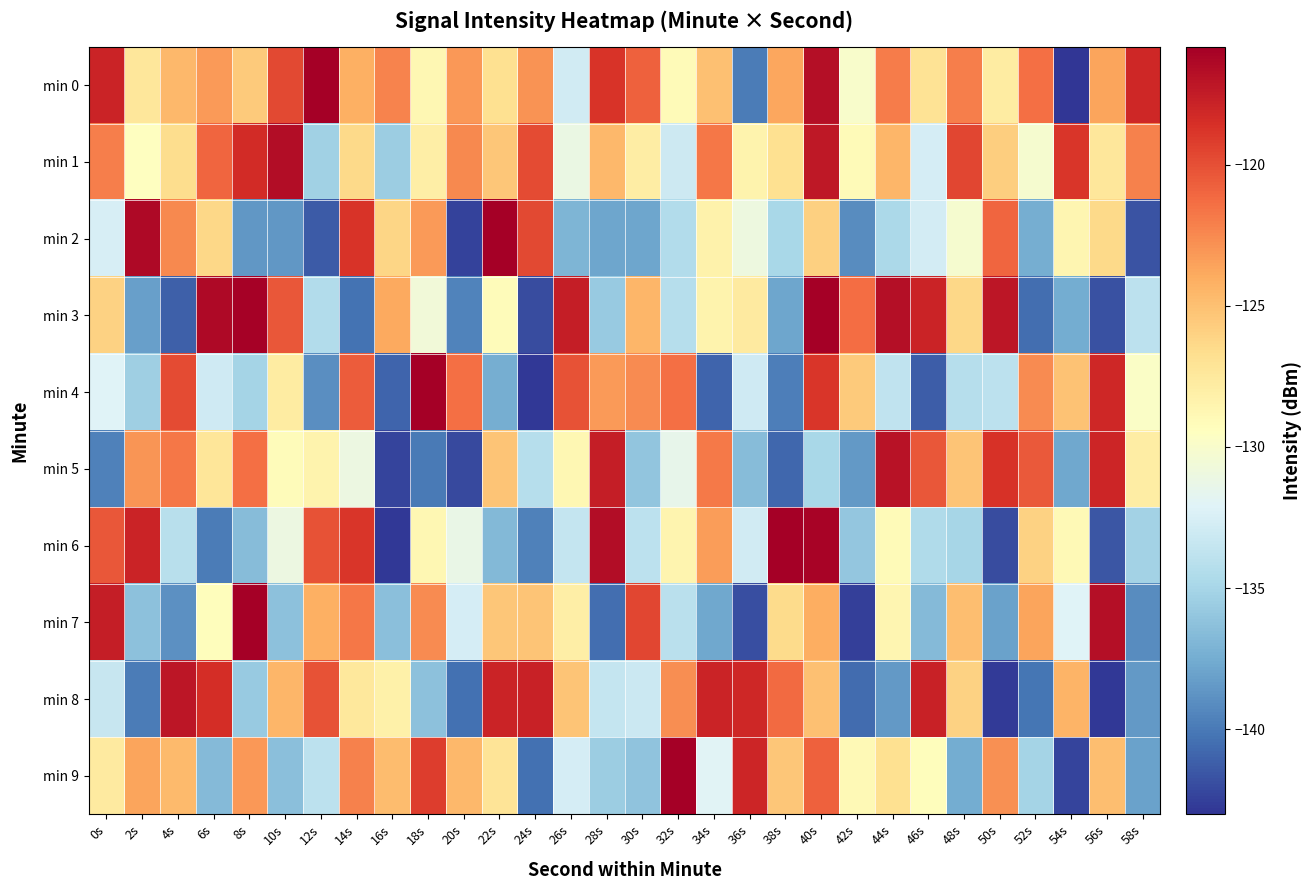

How many data points in min 2 are above -130?

13